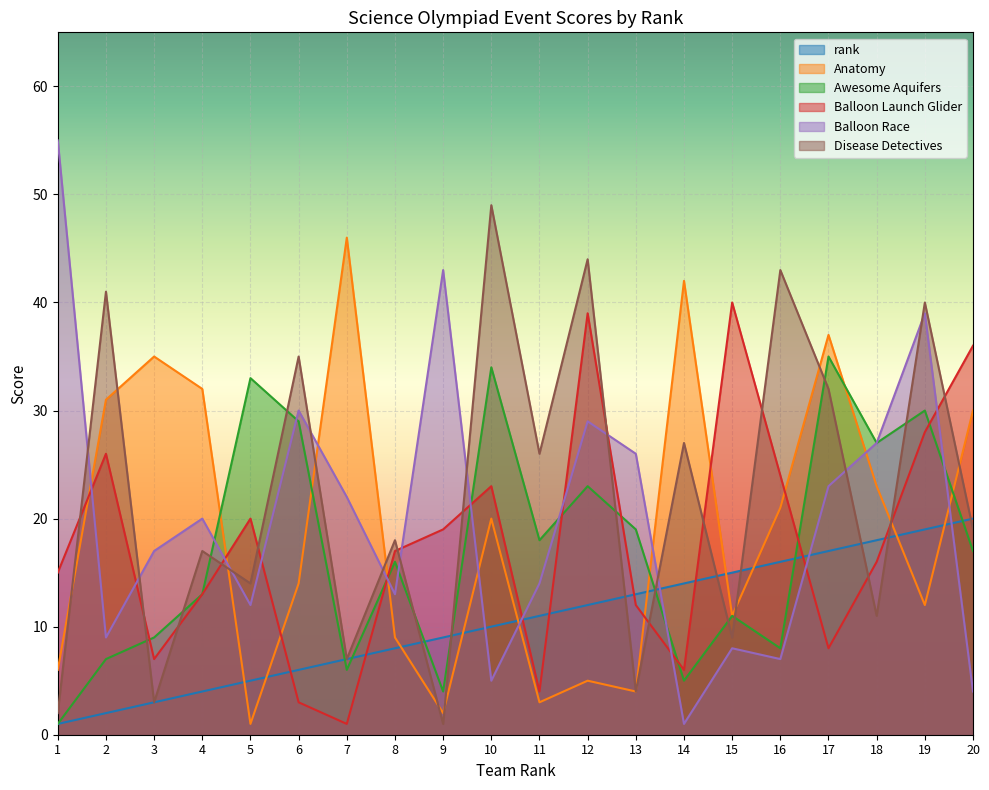

In Anatomy, how many points are lower than both neighbors (excluding endpoints)?

6